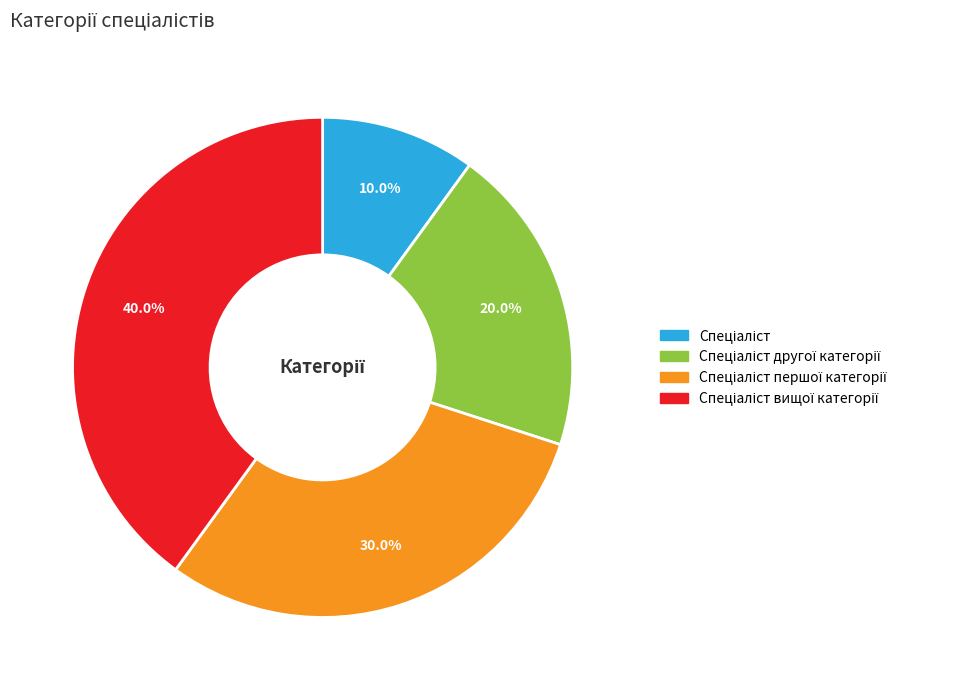

Does any single category account for the majority?

No